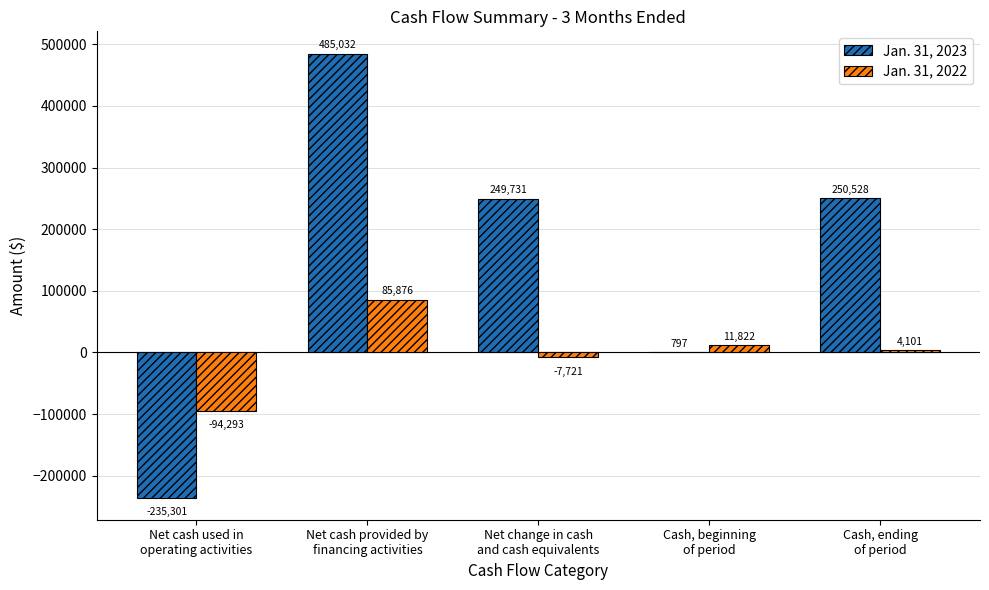

Which series has the largest total across all categories?

Jan. 31, 2023